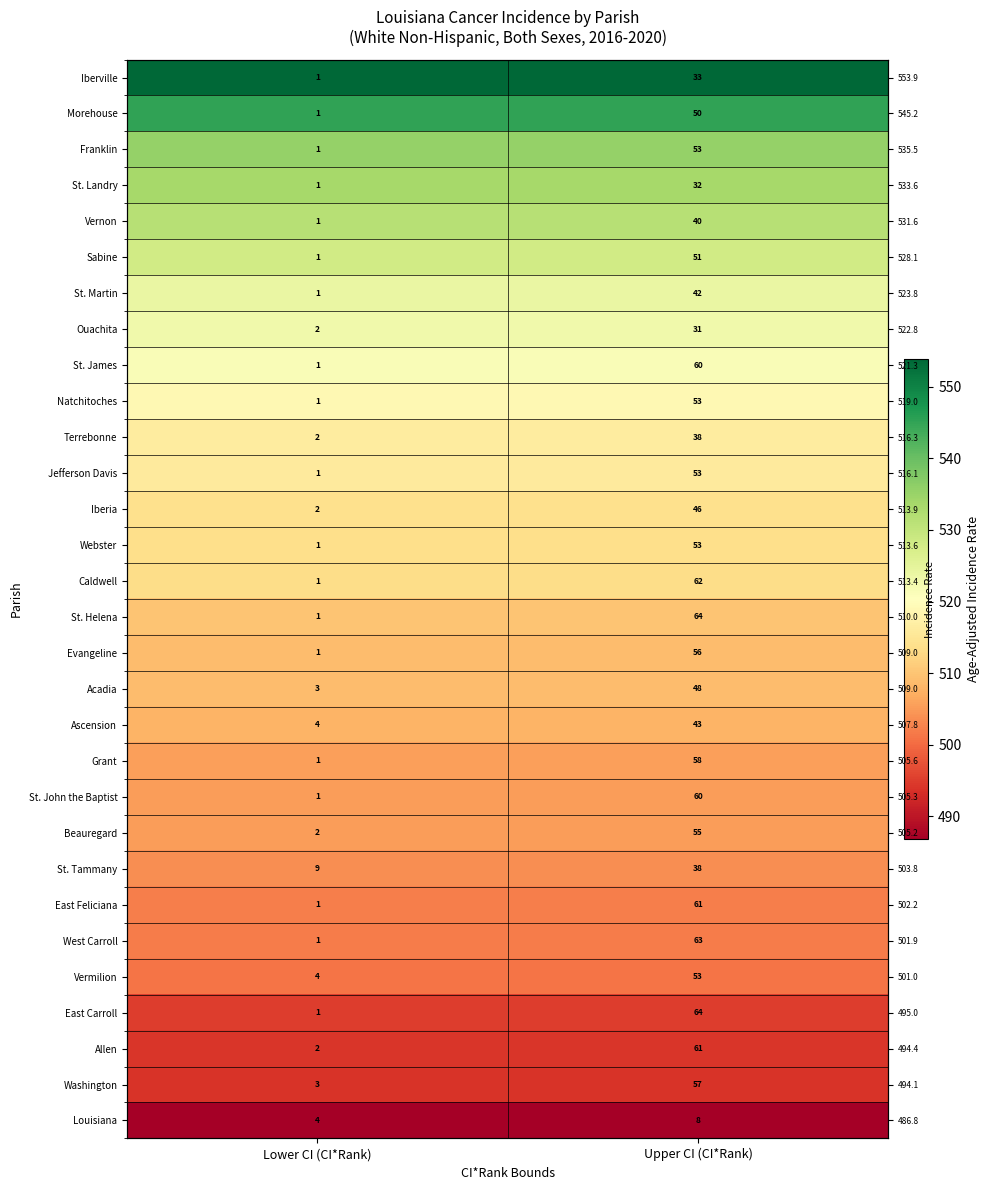

Which category has the lowest value across all series?

Lower CI (CI*Rank)